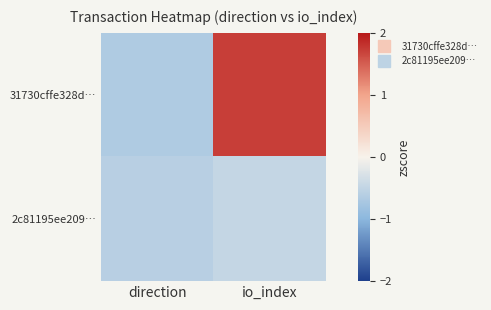

Reading left to right, extract all data points from this chart.

31730cffe328d…: direction=-0.7	io_index=1.7
2c81195ee209…: direction=-0.6	io_index=-0.5